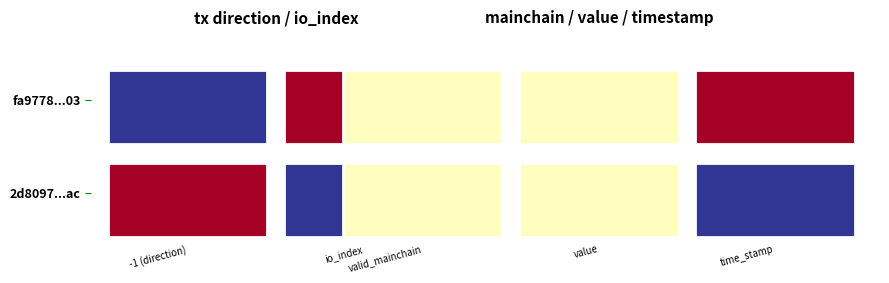

What is the smallest value displayed?

-1.0